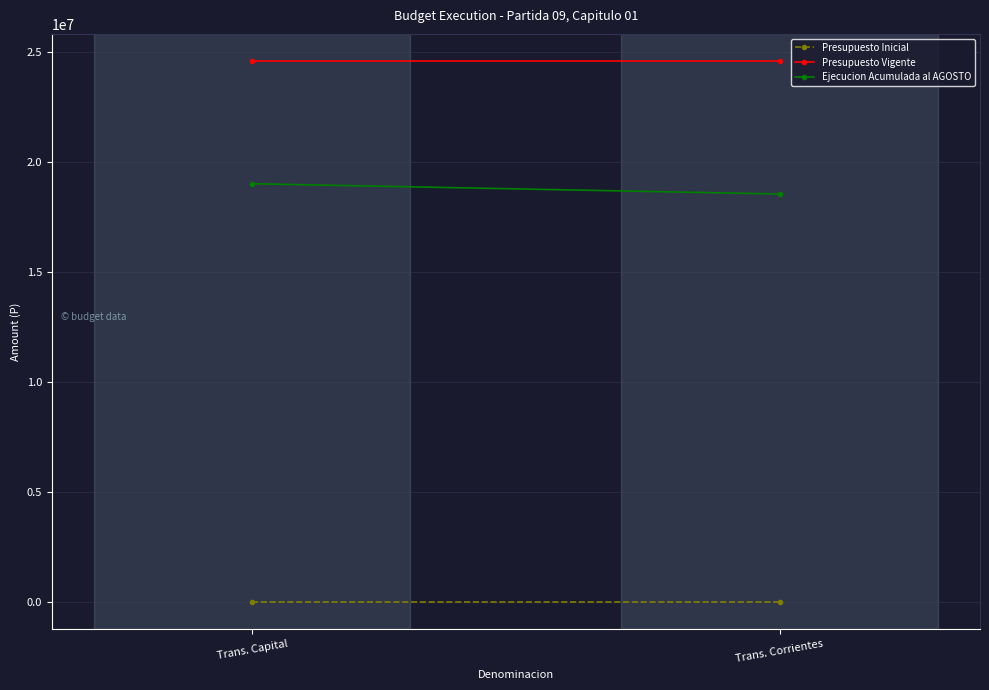

What is the average value of the Ejecucion Acumulada al AGOSTO series?

18766786